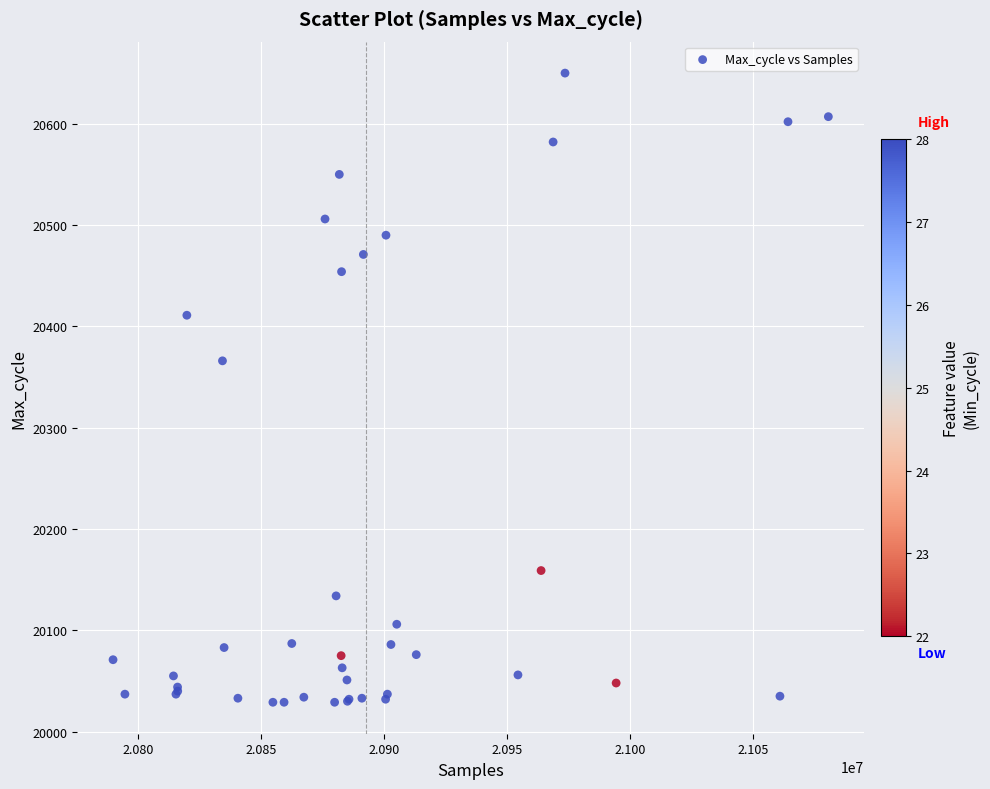

What Y value in the scatter plot is closest to 20339?

20366